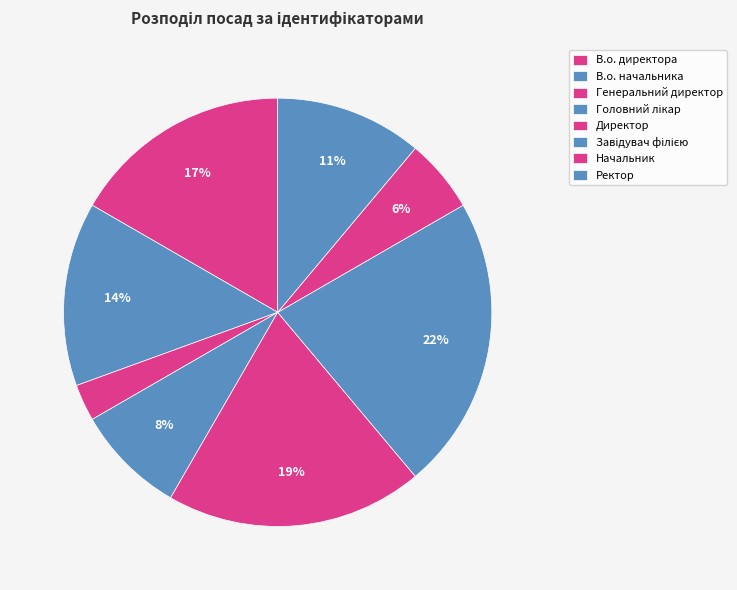

The Ректор slice represents 4% of the pie. True or false?

False